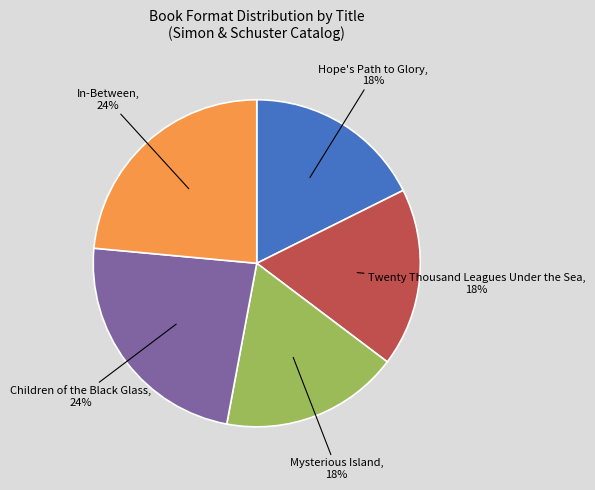

Is there any slice that represents more than half of the pie?

No